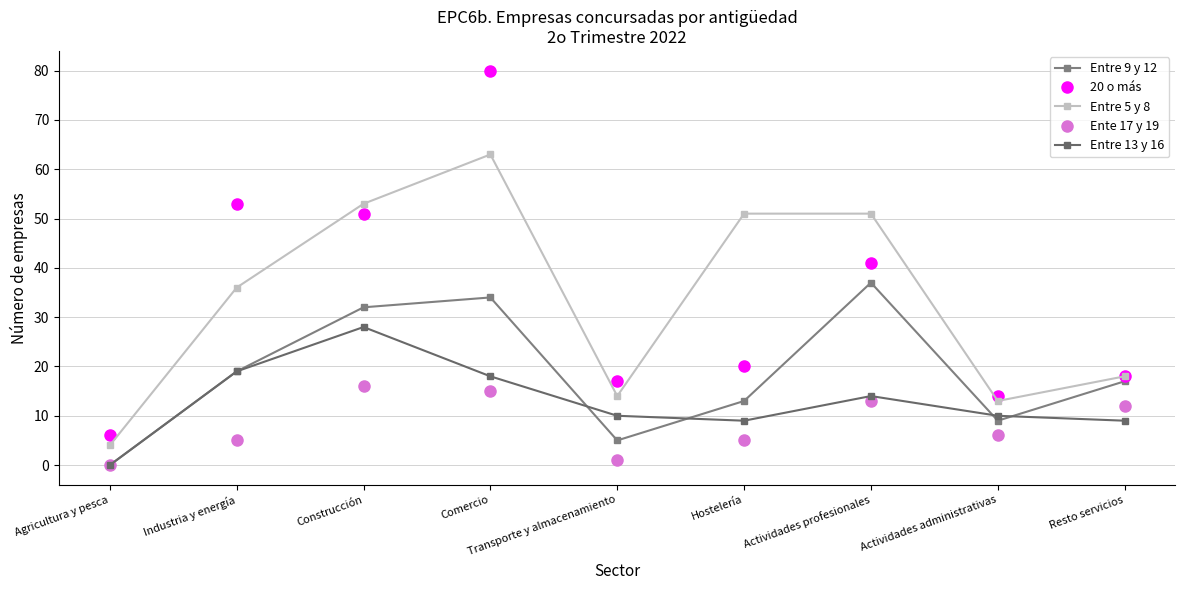

The value of Entre 13 y 16 at Construcción is 39. True or false?

False